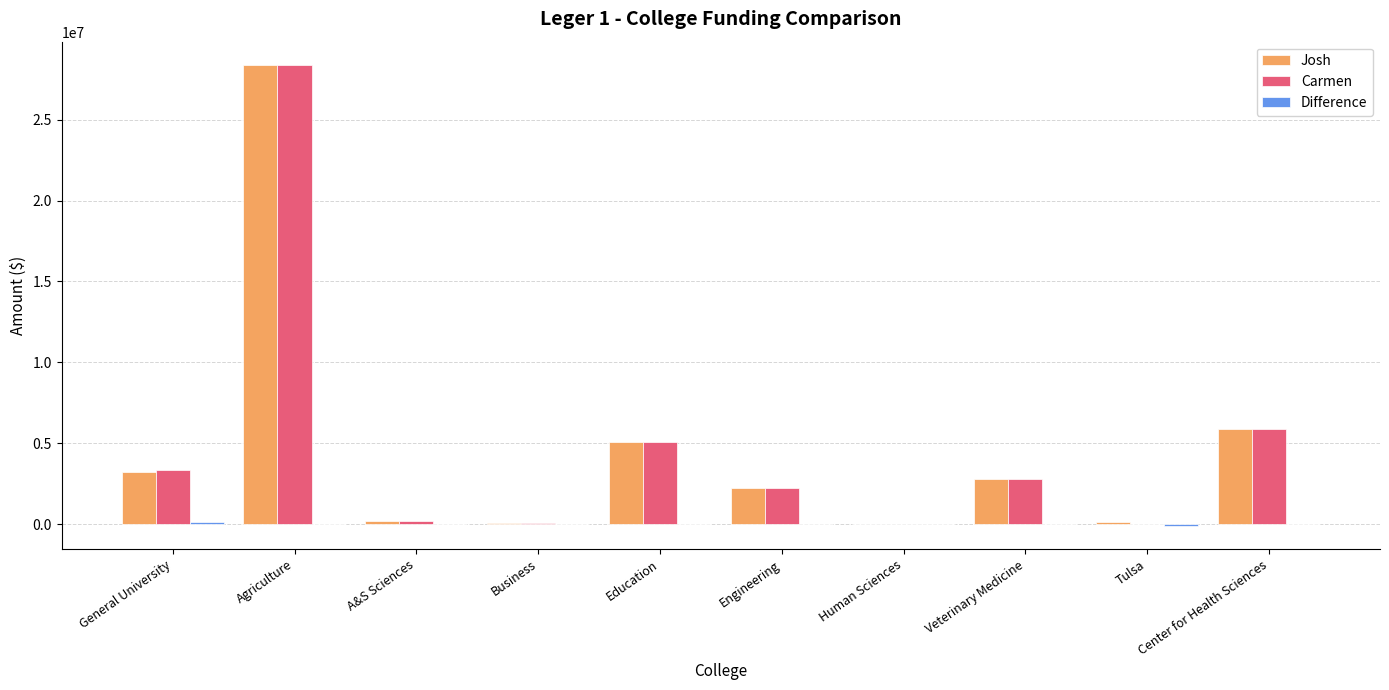

Is it true that Josh equals 2236731.0 at Engineering?

True